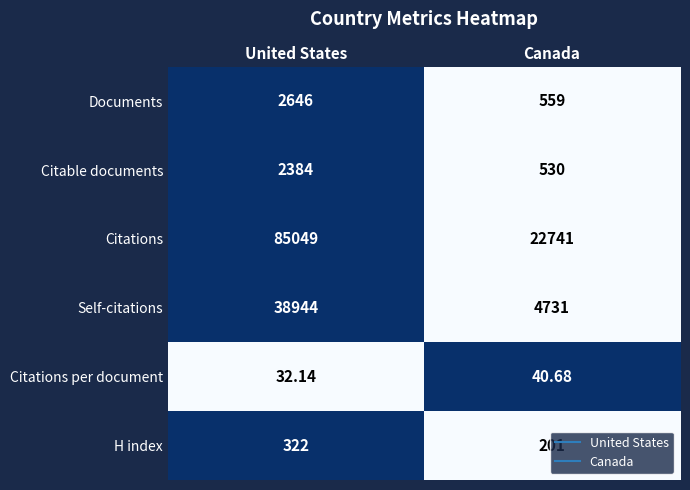

List the series in order of their peak value, lowest first.

Citations per document, H index, Citable documents, Documents, Self-citations, Citations